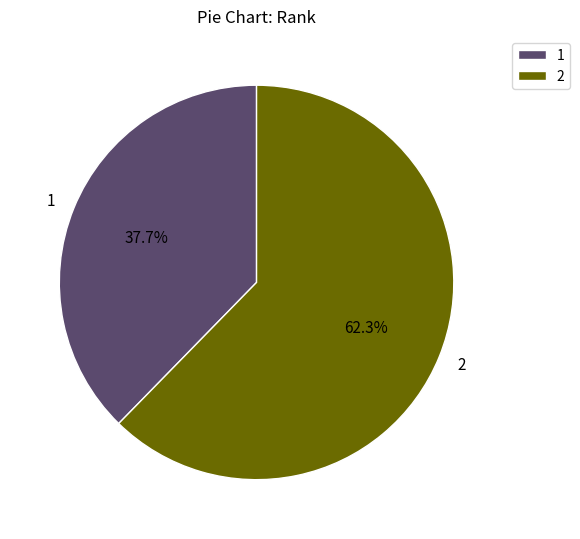

Approximately how many times larger is the value at 1 compared to 2?

0.6